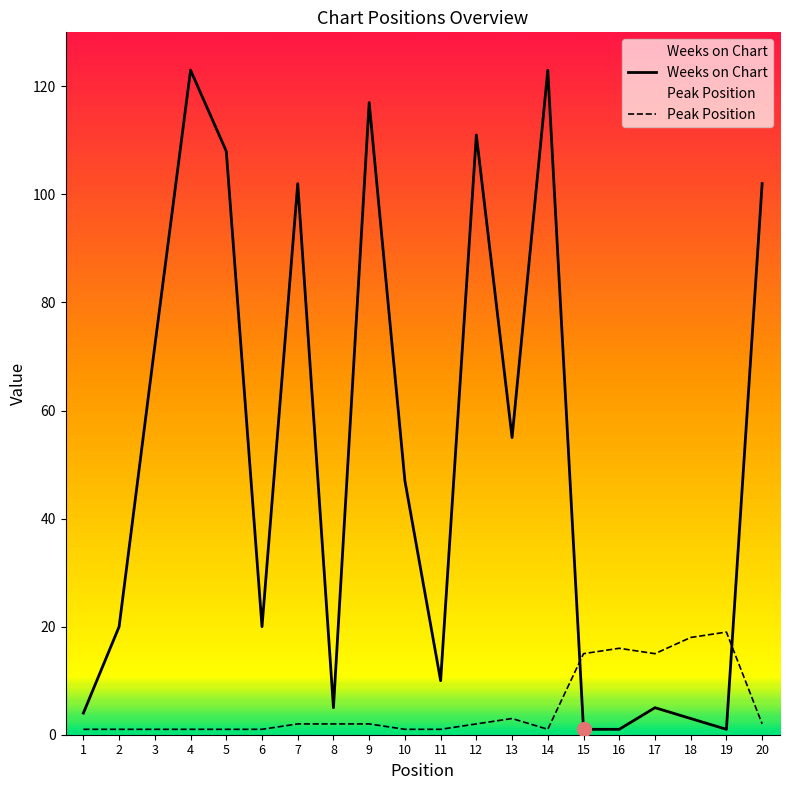

What is the minimum value shown in the chart?

1